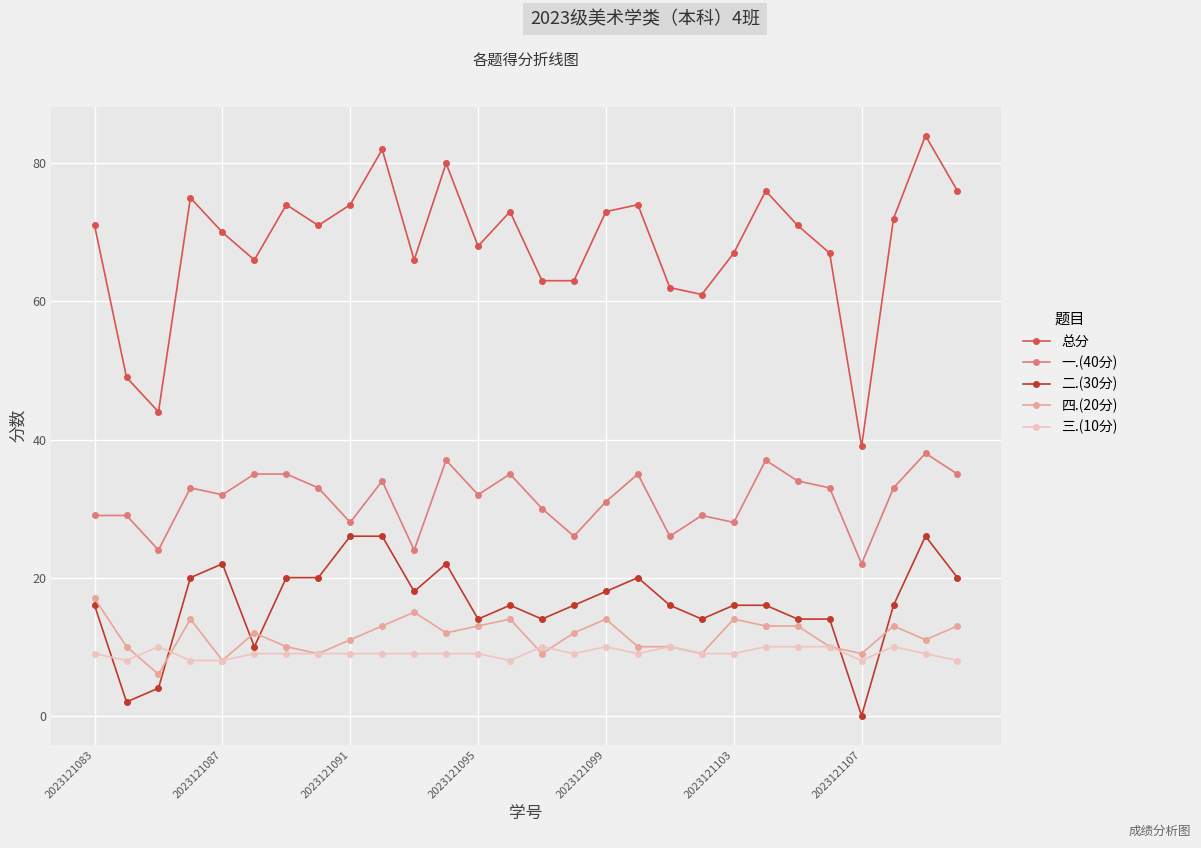

Reading left to right, list all the values displayed in this chart.

总分: 71	49	44	75	70	66	74	71	74	82	66	80	68	73	63	63	73	74	62	61	67	76	71	67	39	72	84	76
一.(40分): 29	29	24	33	32	35	35	33	28	34	24	37	32	35	30	26	31	35	26	29	28	37	34	33	22	33	38	35
二.(30分): 16	2	4	20	22	10	20	20	26	26	18	22	14	16	14	16	18	20	16	14	16	16	14	14	0	16	26	20
四.(20分): 17	10	6	14	8	12	10	9	11	13	15	12	13	14	9	12	14	10	10	9	14	13	13	10	9	13	11	13
三.(10分): 9	8	10	8	8	9	9	9	9	9	9	9	9	8	10	9	10	9	10	9	9	10	10	10	8	10	9	8